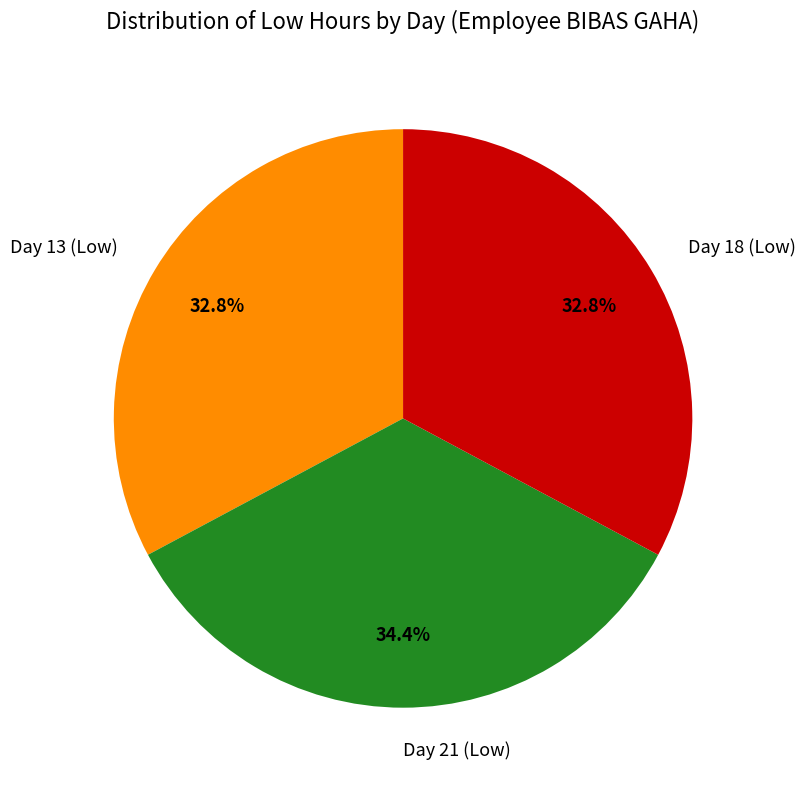

Which category has the biggest portion of the pie?

Day 21 (Low)